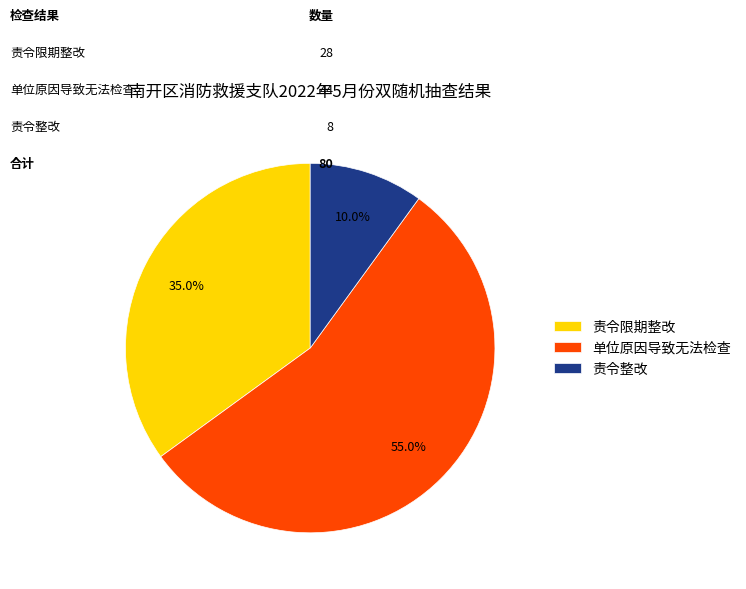

What percentage is the 单位原因导致无法检查 slice, to the nearest percent?

55%